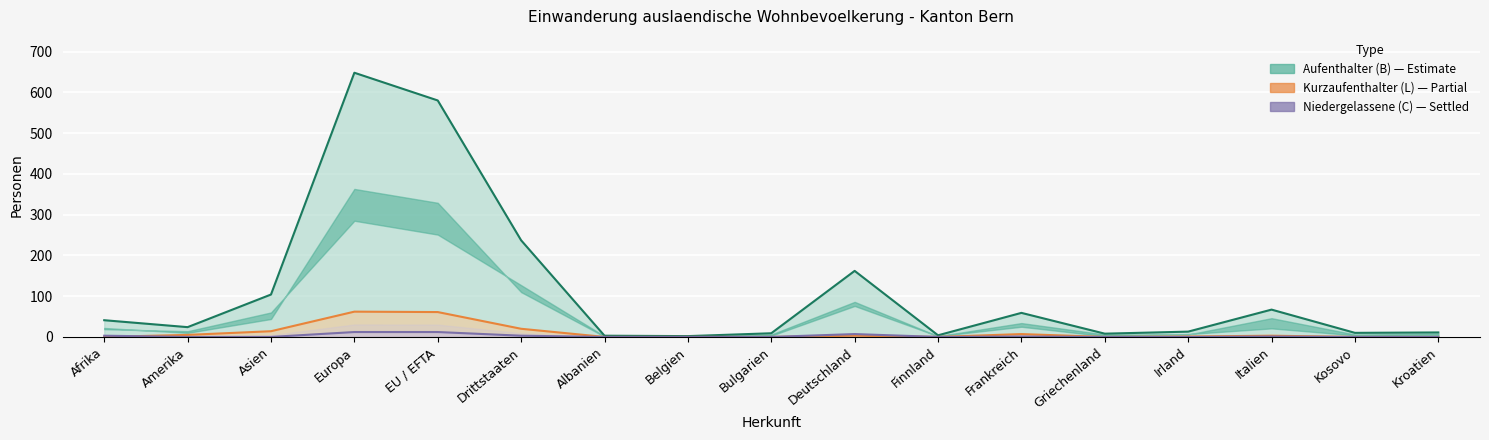

At which category does Aufenthalter (B) Total reach its first local peak?

Europa